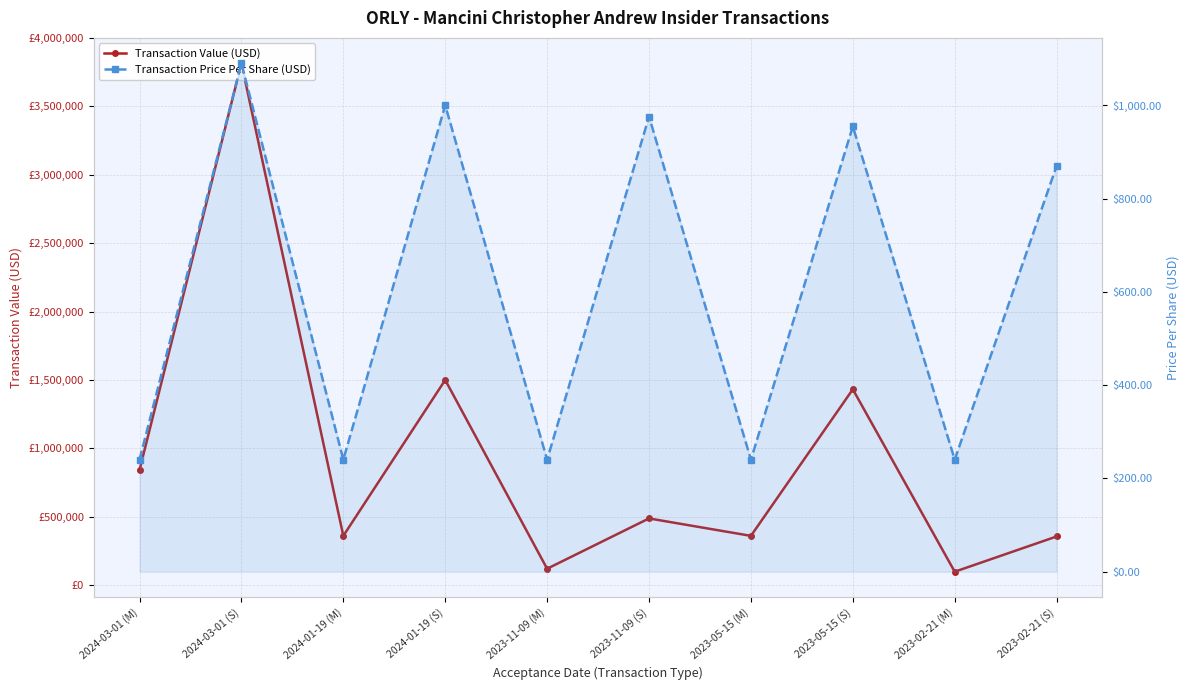

What position from the right is 2023-11-09 (M)?

6